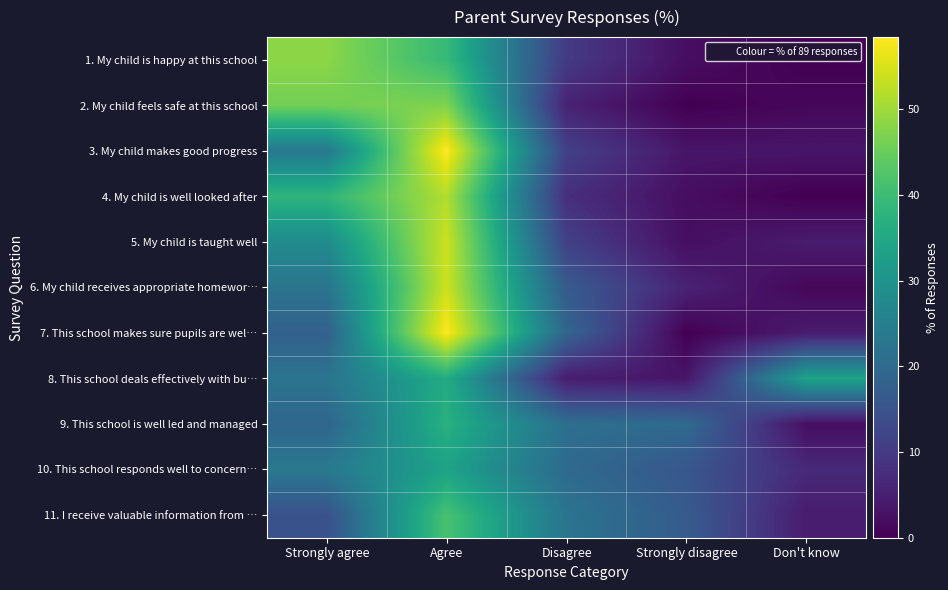

What is the difference between the highest and lowest values at Don't know?

33.7